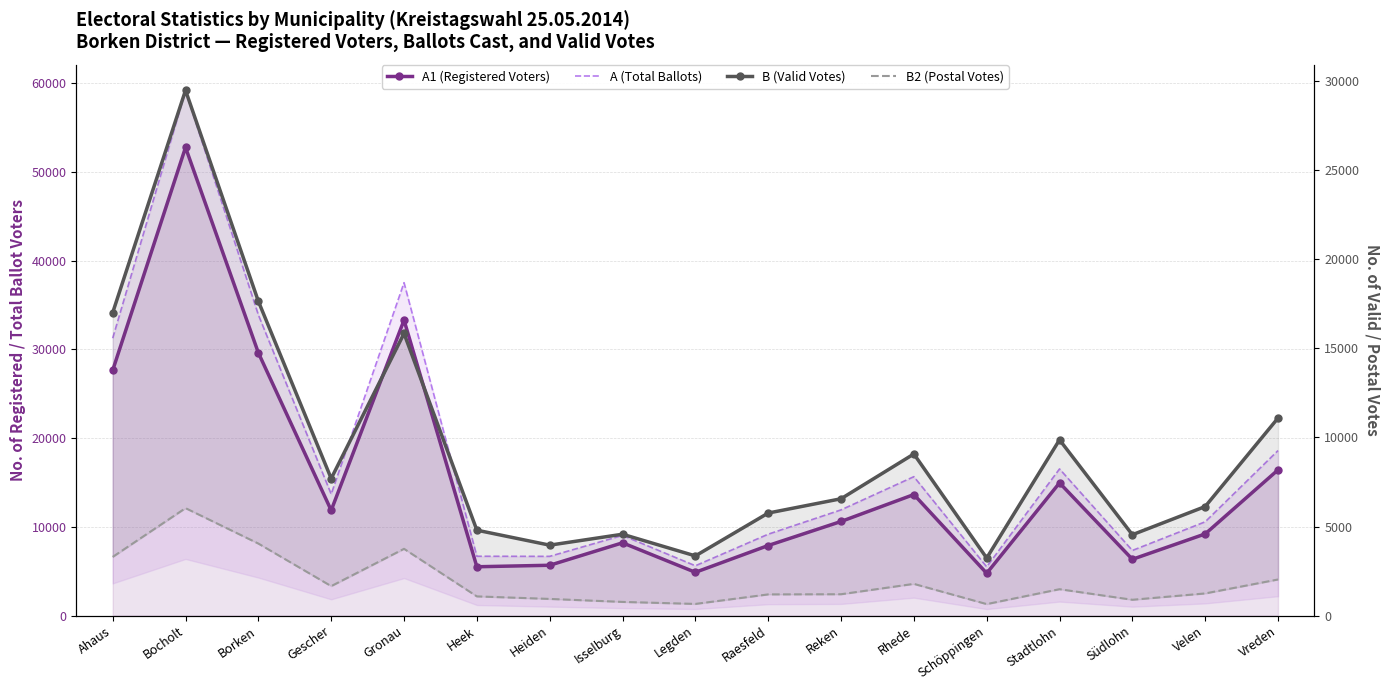

At which category does B (Valid Votes) reach its first local peak?

Bocholt